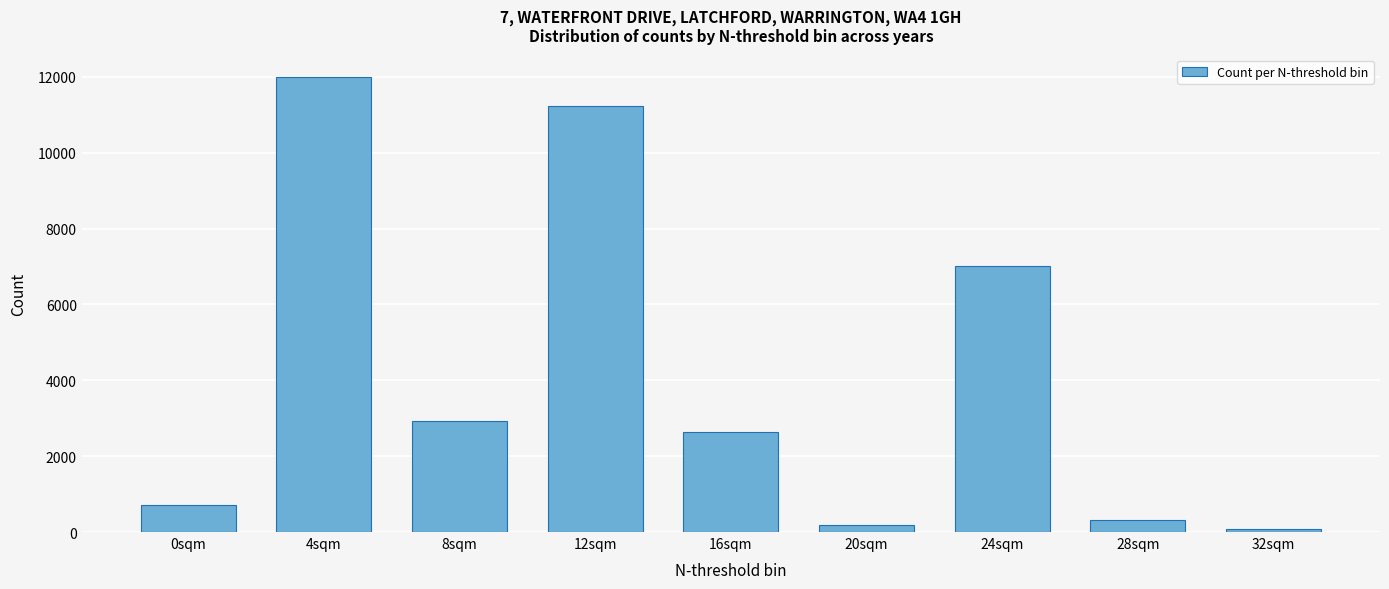

Reading left to right, what are all the values shown in this chart?

716	11992	2915	11236	2634	198	7005	325	91